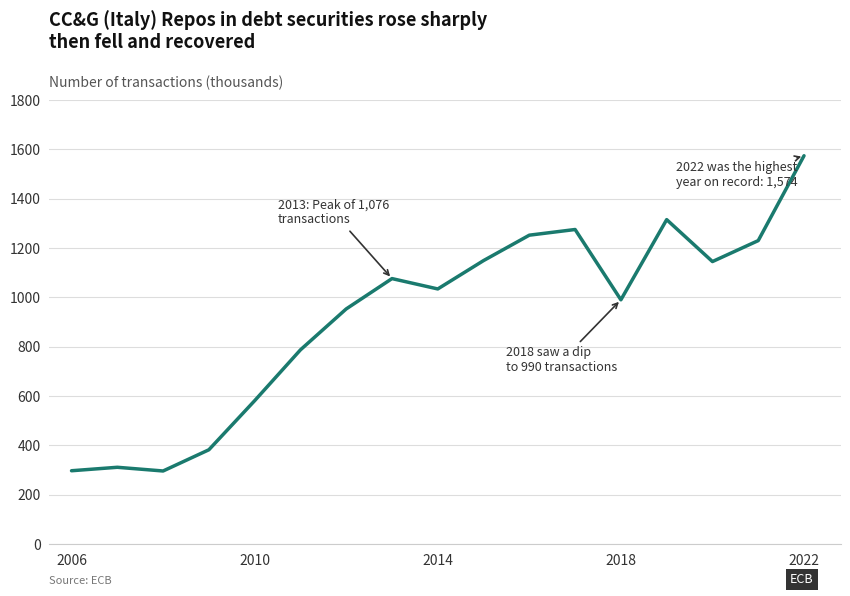

What is the smallest value displayed?

296